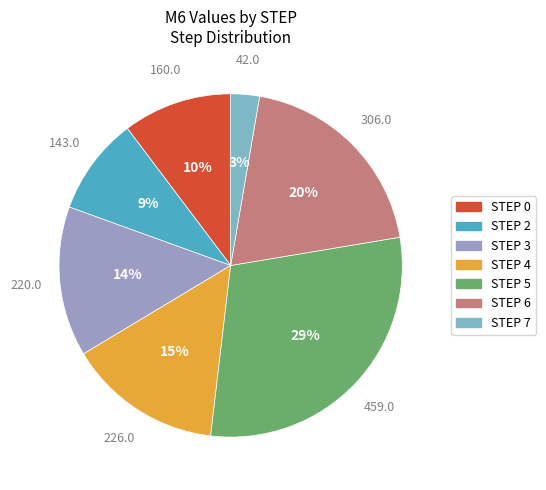

How many slices are in this pie chart?

7